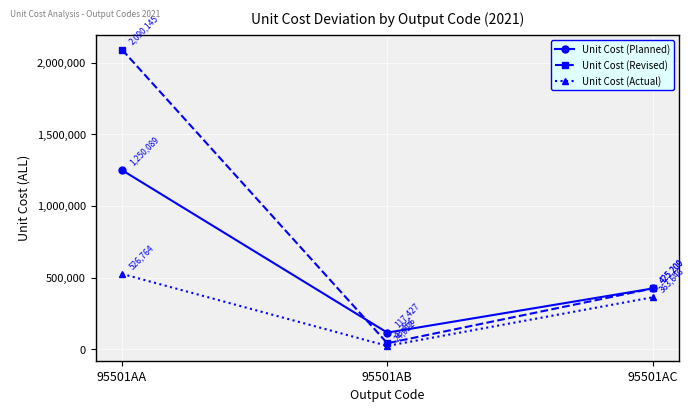

Reading right to left, what are all the values shown in this chart?

Unit Cost (Planned): 425200	117427	1250089
Unit Cost (Revised): 425200	43456	2090145
Unit Cost (Actual): 363646	24922	526764